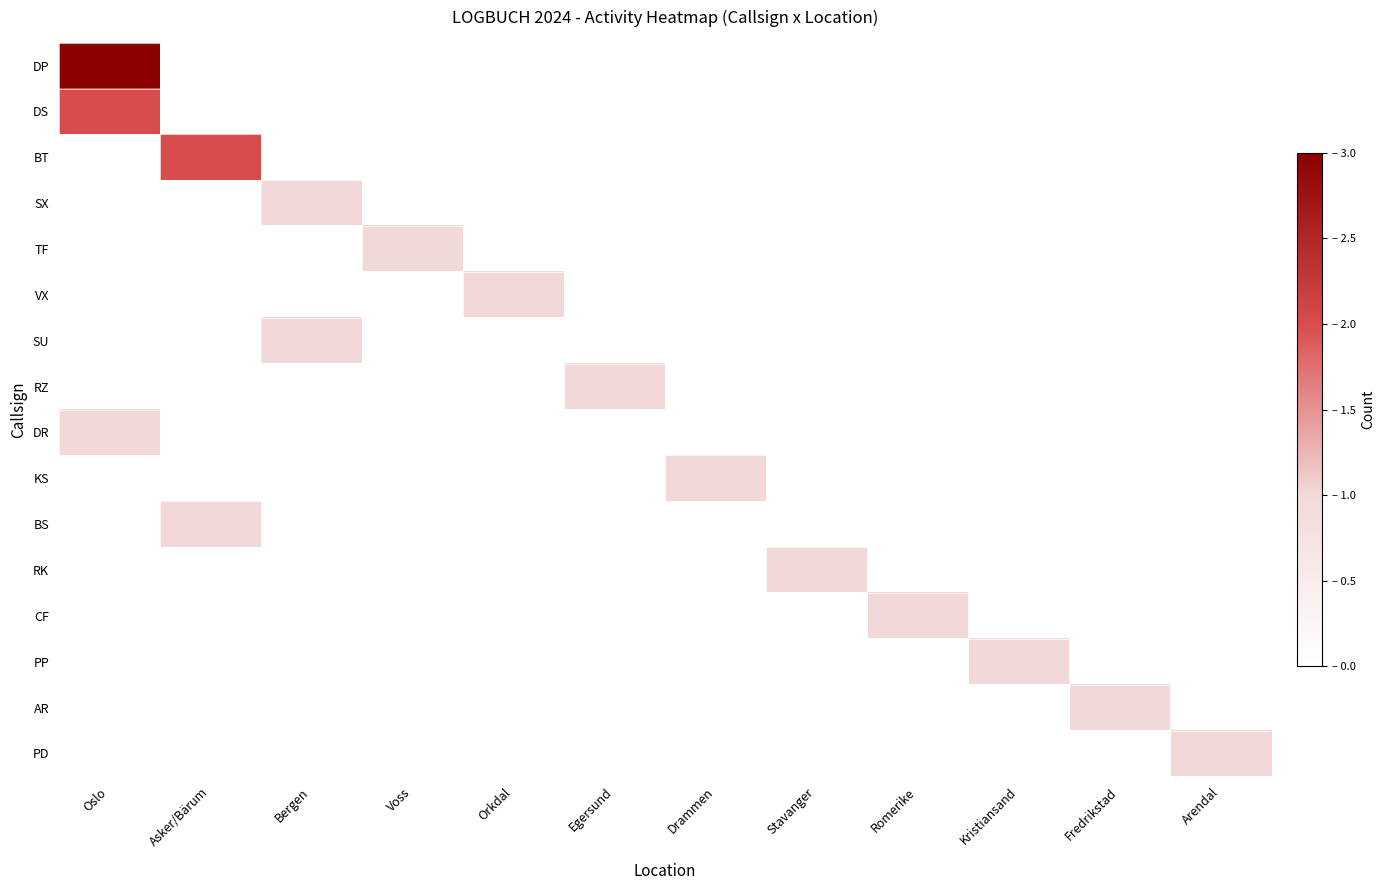

Which has a higher value, Romerike or Arendal?

Romerike